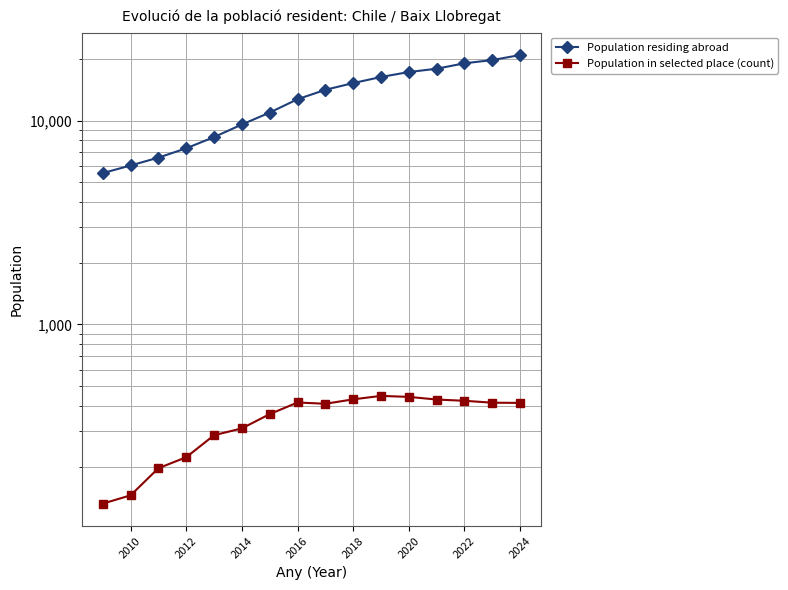

True or false: Population residing abroad has more than 1 points higher than both neighbors.

False